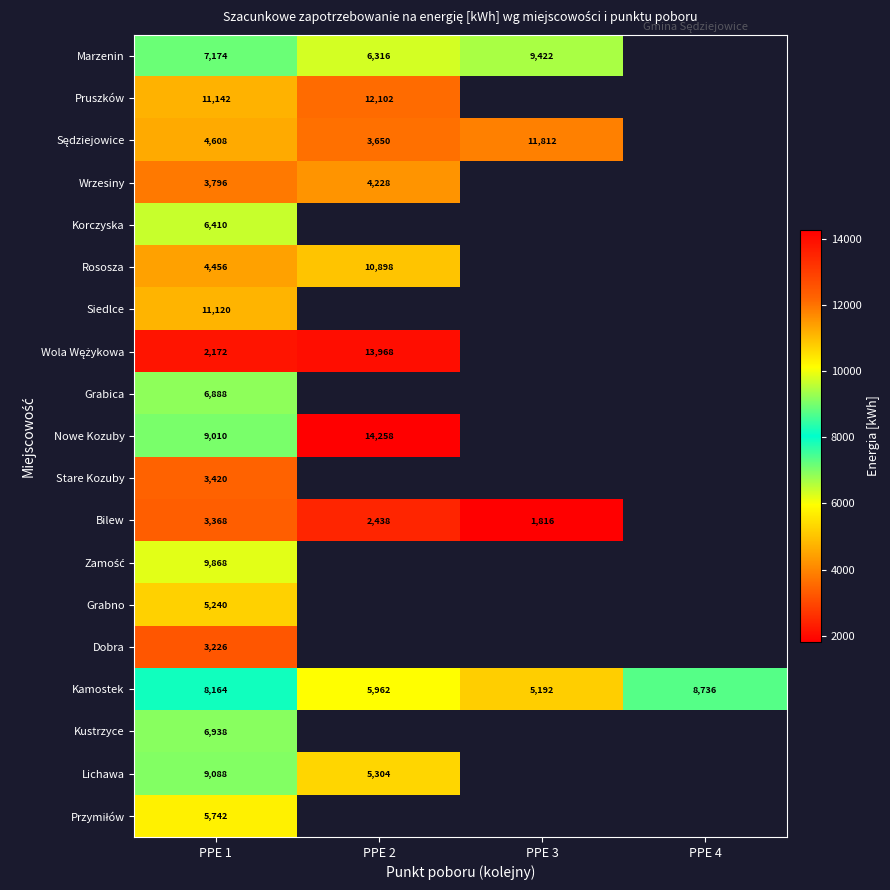

At which category is the sum across all series the highest?

PPE 1